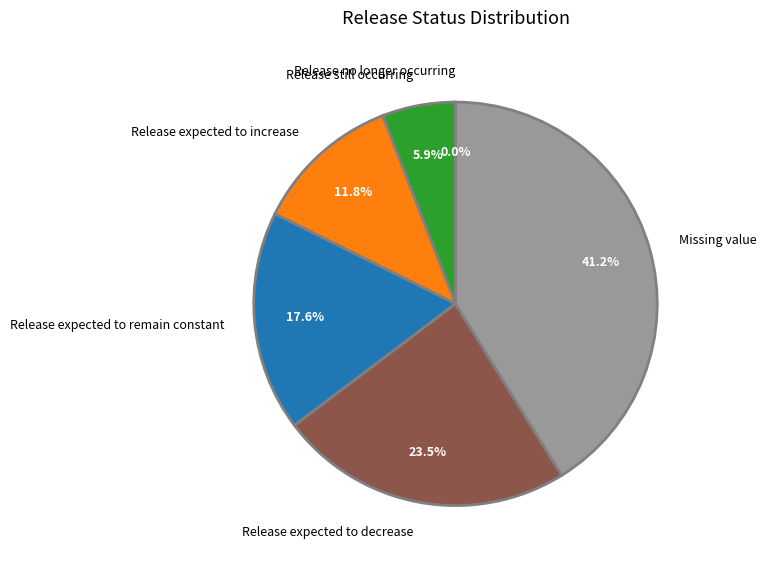

Does Release expected to increase account for over 50% of the chart?

No